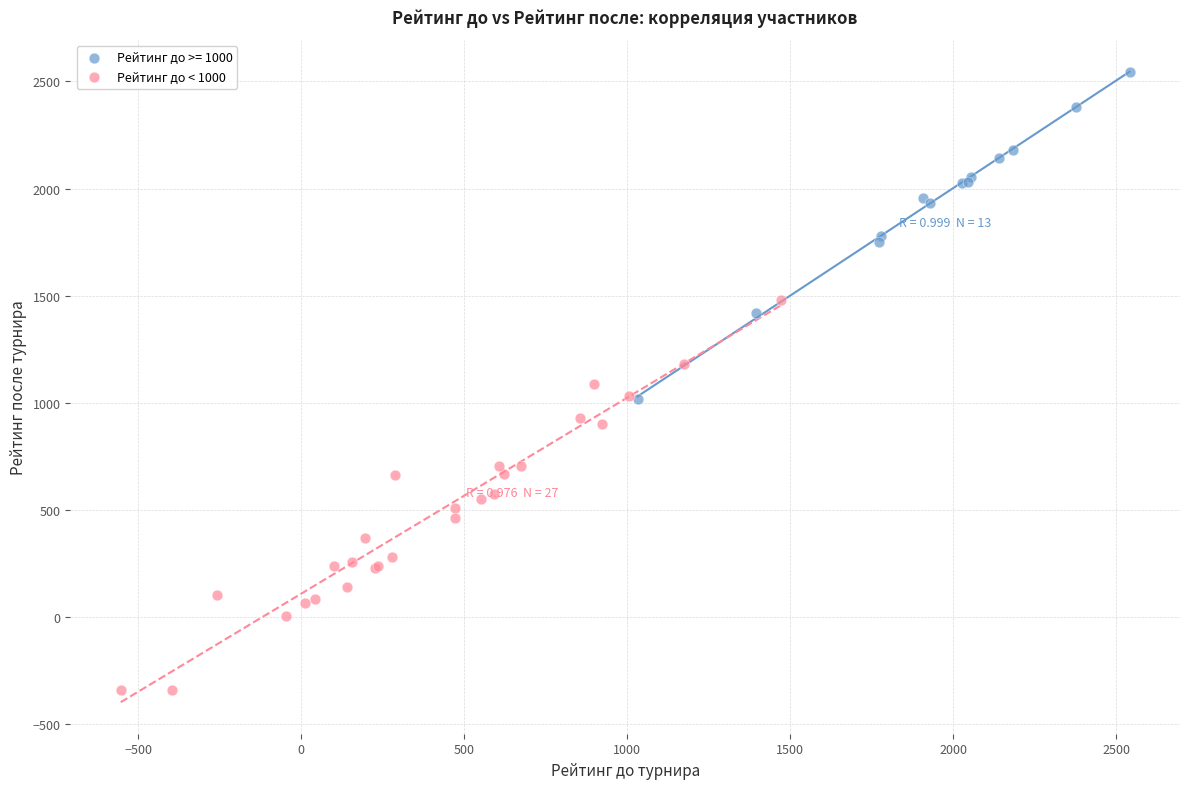

Which series contains the lowest Y value?

Рейтинг до < 1000